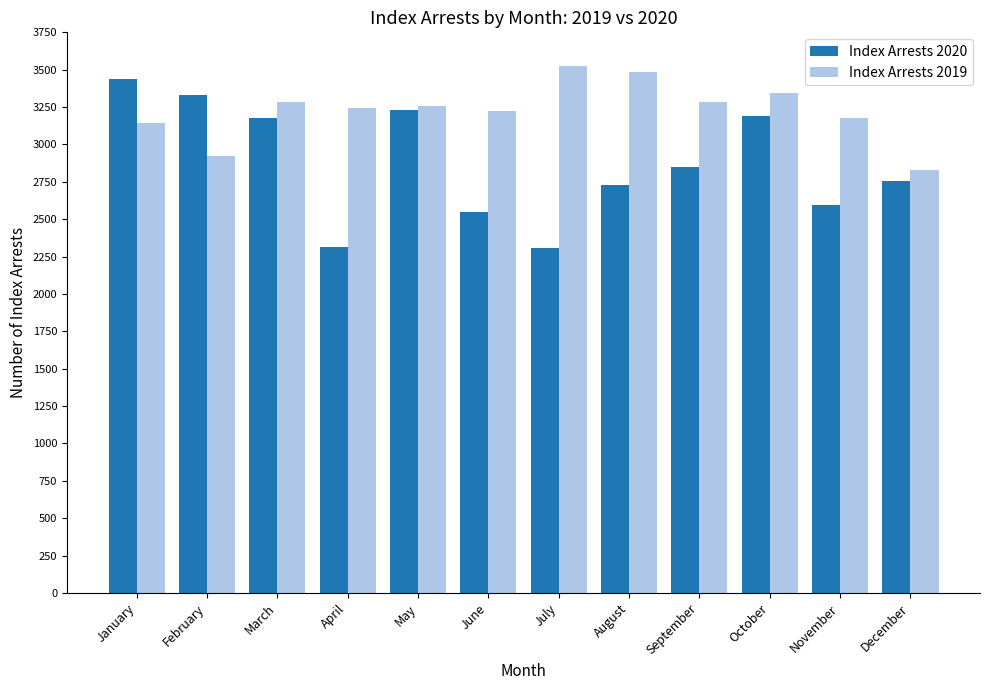

What is the sum of the Index Arrests 2019 values at April and October?

6590